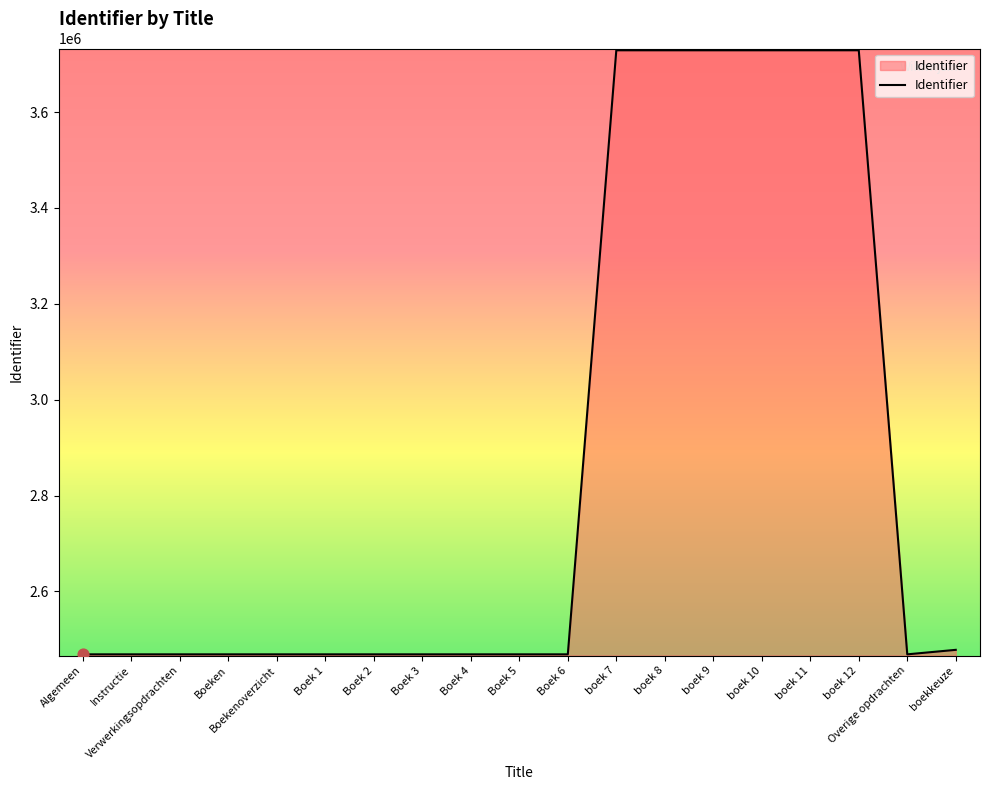

What is the change in value from Boek 2 to boek 12?

+1259891